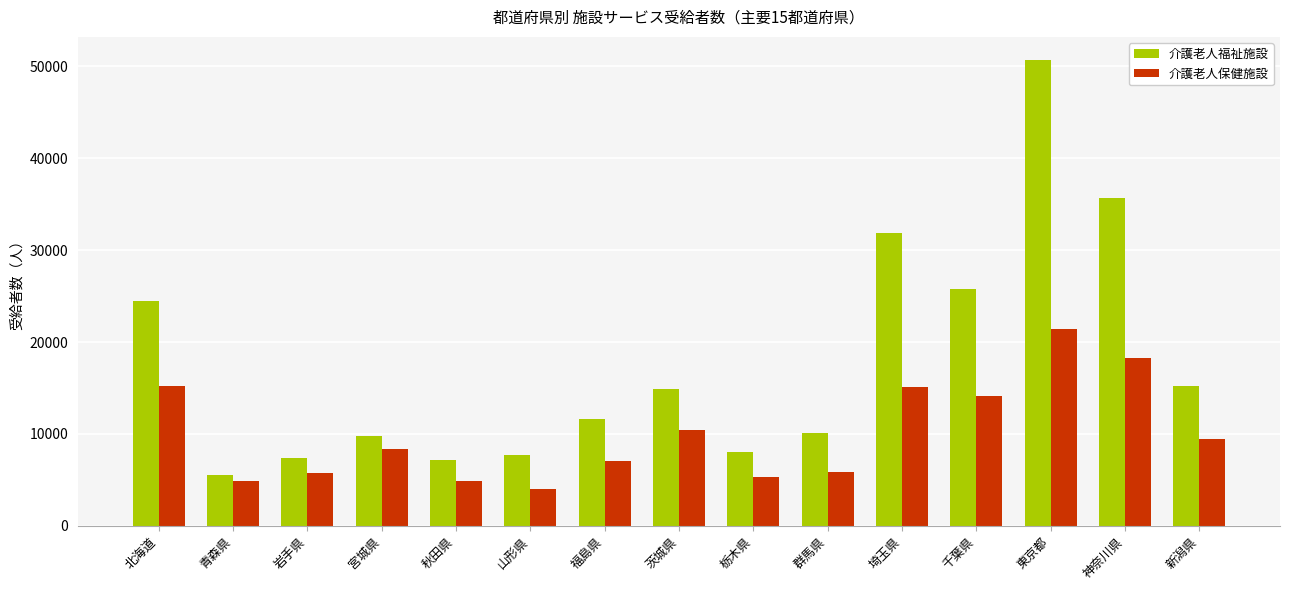

Rank the series by their average value, from lowest to highest.

介護老人保健施設, 介護老人福祉施設